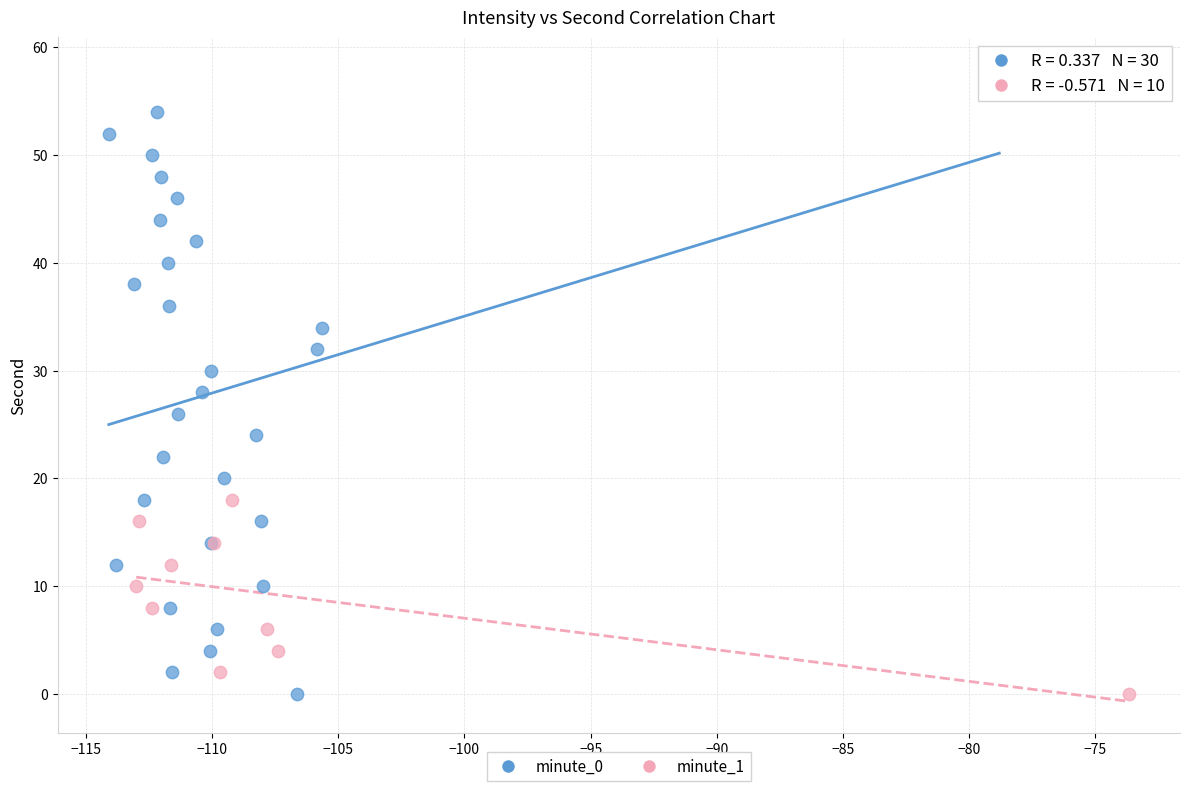

Which series has the widest spread of Y values?

minute_0